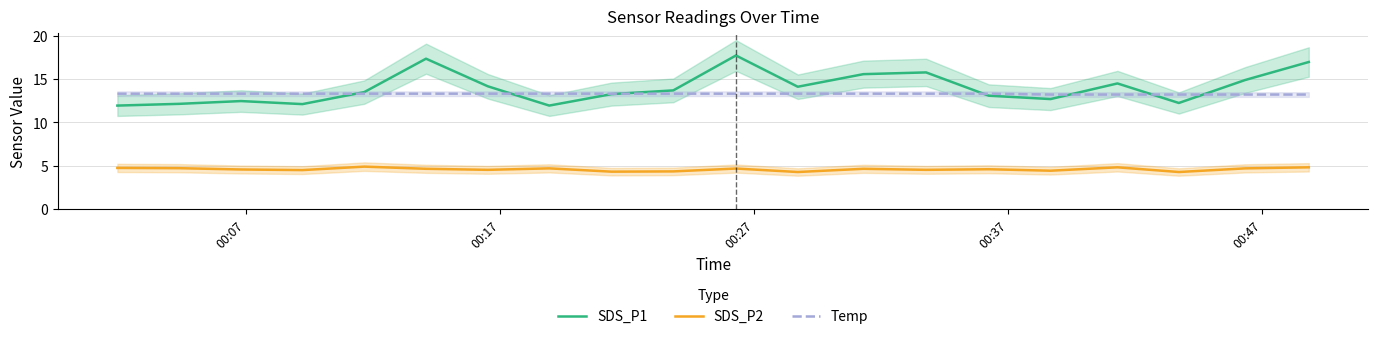

What is the minimum value for SDS_P1?

11.9